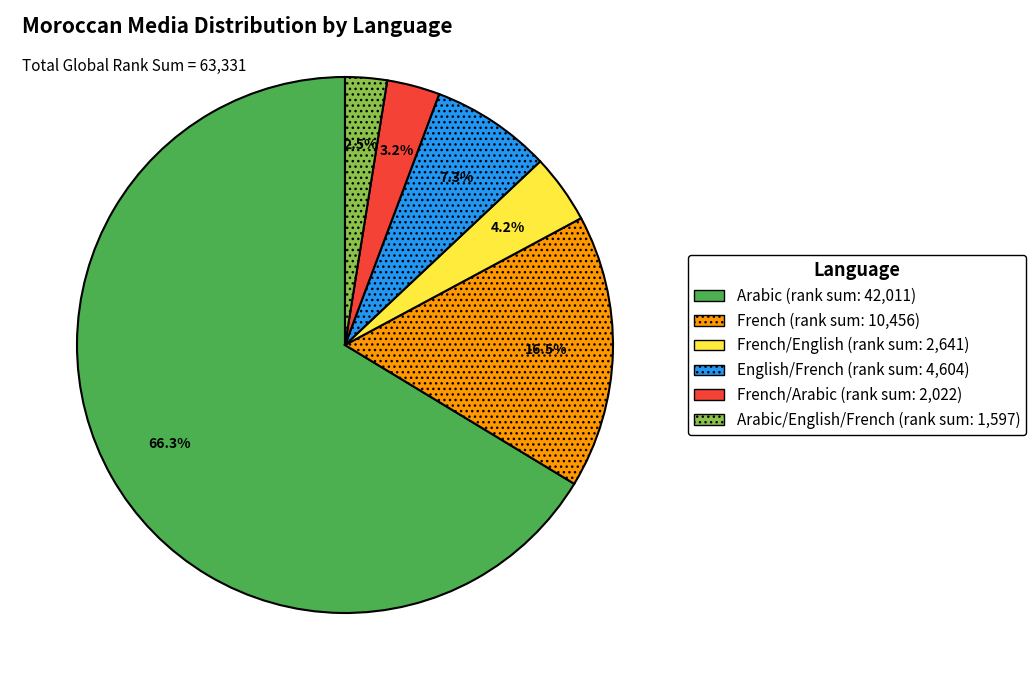

Does any single category account for the majority?

Yes